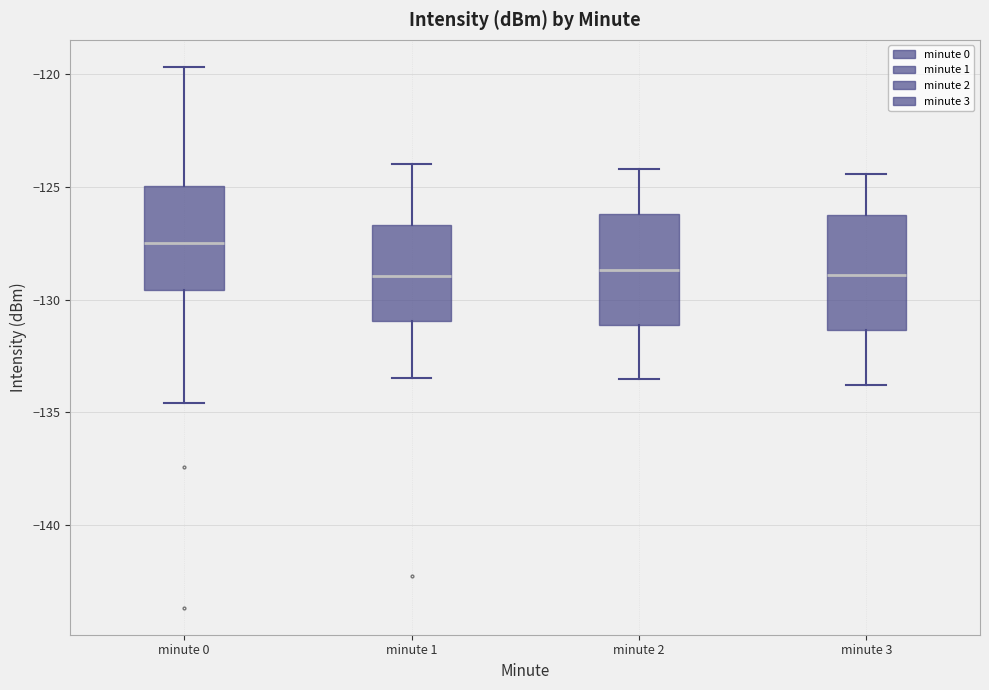

Reading left to right, transcribe this box plot: for each box, give where its median line is, the range the box spans, and where its two whiskers end, as read against the y-axis. The values are not printed on the chart, so give them approximately, as read against the axis.

minute 0: median -127.5, box -129.5 to -125.0, whiskers -134.5 to -119.5
minute 1: median -129.0, box -131.0 to -126.5, whiskers -133.5 to -124.0
minute 2: median -128.5, box -131.0 to -126.0, whiskers -133.5 to -124.0
minute 3: median -129.0, box -131.5 to -126.5, whiskers -134.0 to -124.5